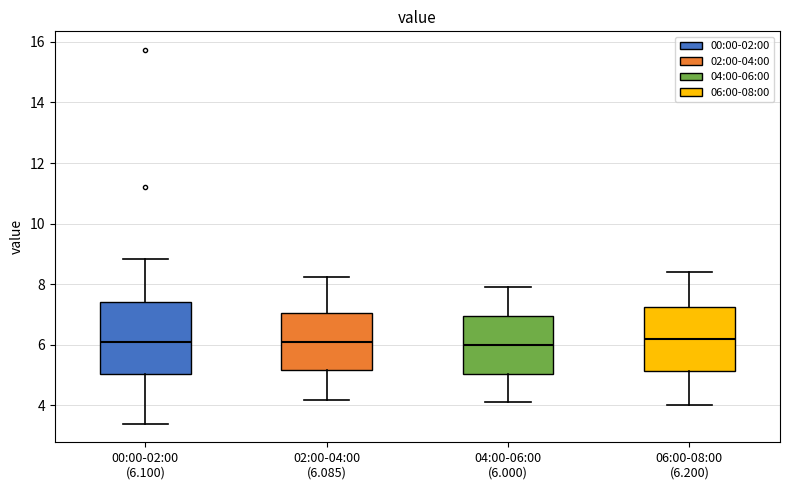

Where does the upper whisker of the box for 02:00-04:00 (6.085) end on the y-axis? The values are not printed on the chart, so give them approximately, as read against the axis.

8.2